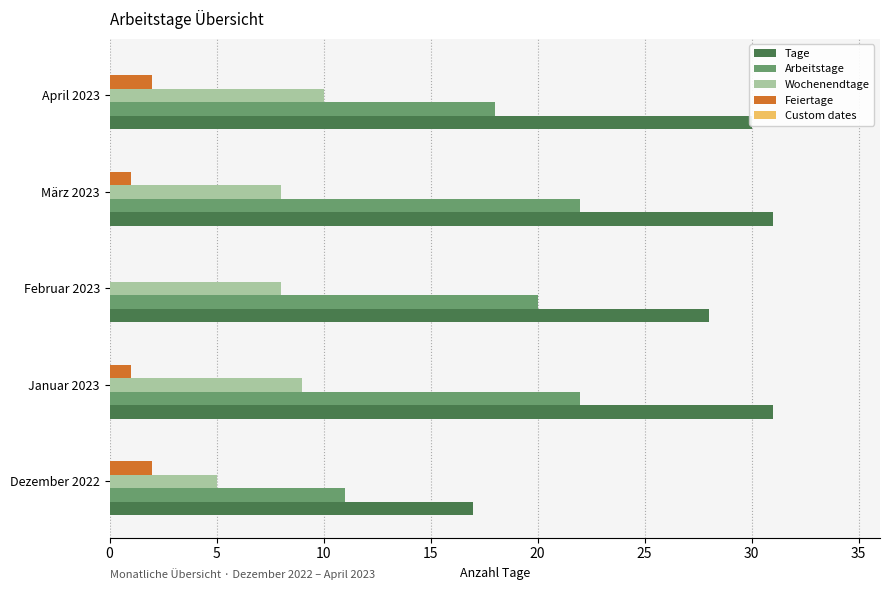

What is the highest value of the Tage series?

31